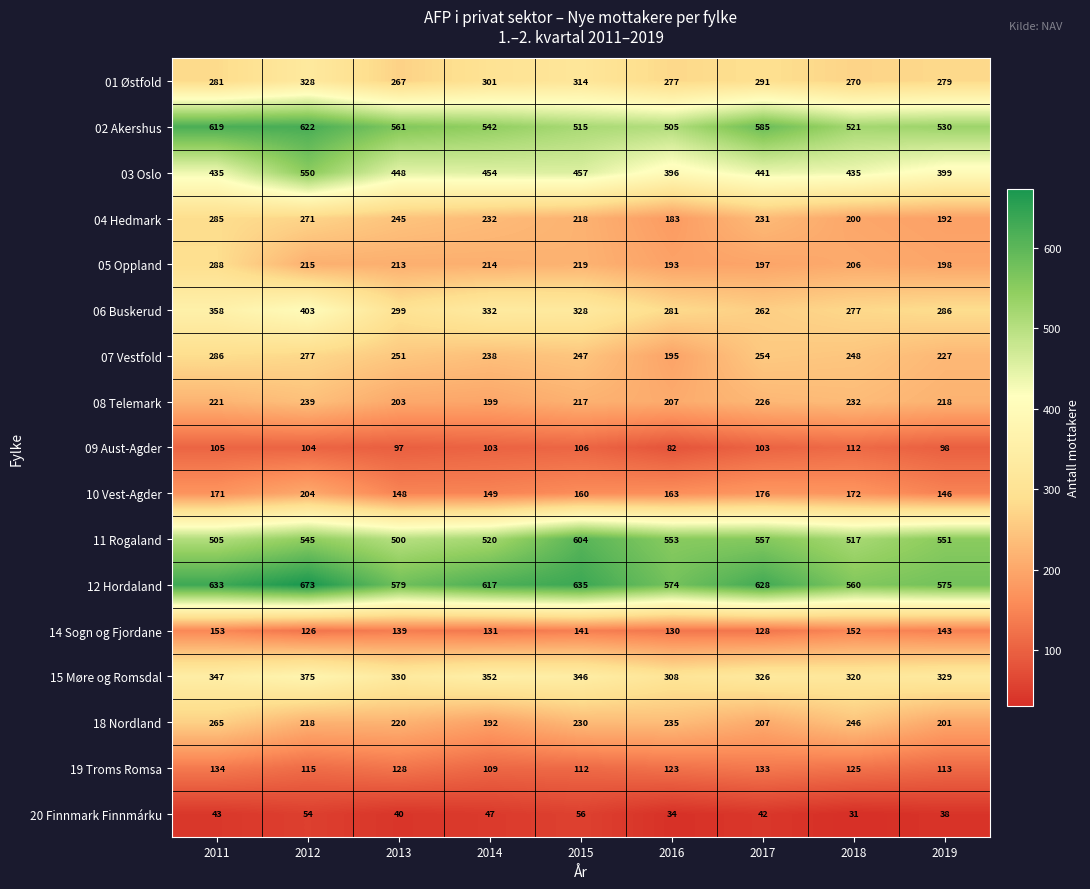

List the series in order of their peak value, highest first.

12 Hordaland, 02 Akershus, 11 Rogaland, 03 Oslo, 06 Buskerud, 15 Møre og Romsdal, 01 Østfold, 05 Oppland, 07 Vestfold, 04 Hedmark, 18 Nordland, 08 Telemark, 10 Vest-Agder, 14 Sogn og Fjordane, 19 Troms Romsa, 09 Aust-Agder, 20 Finnmark Finnmárku